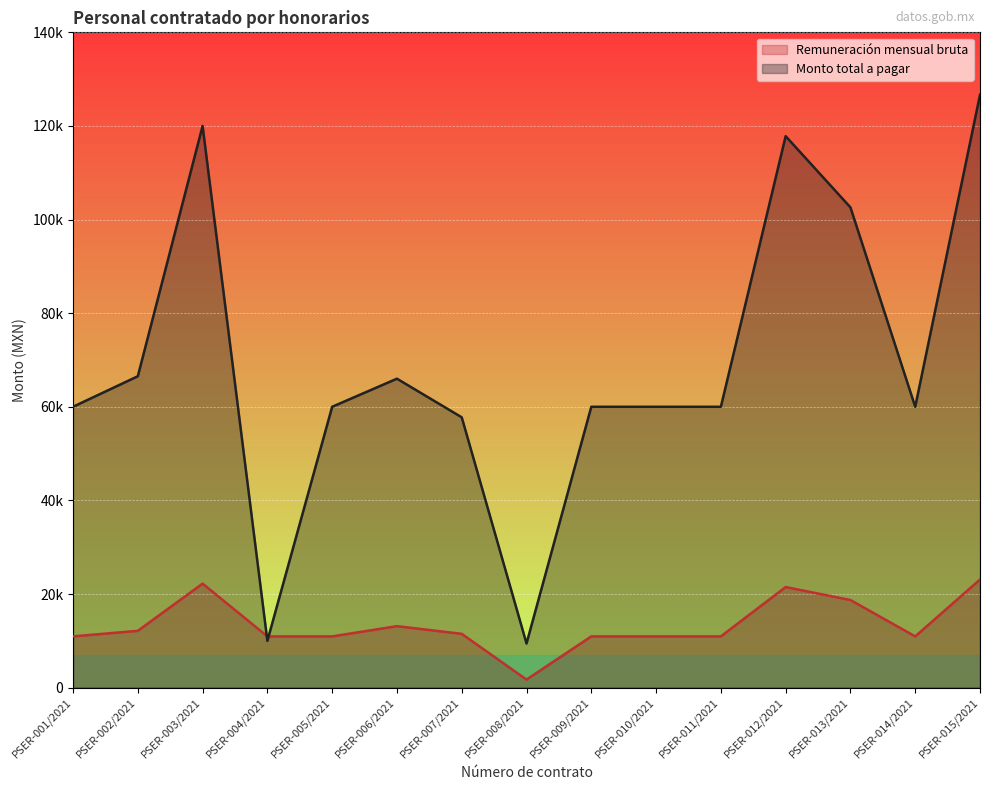

Read the Remuneración mensual bruta value at PSER-001/2021.

10943.4